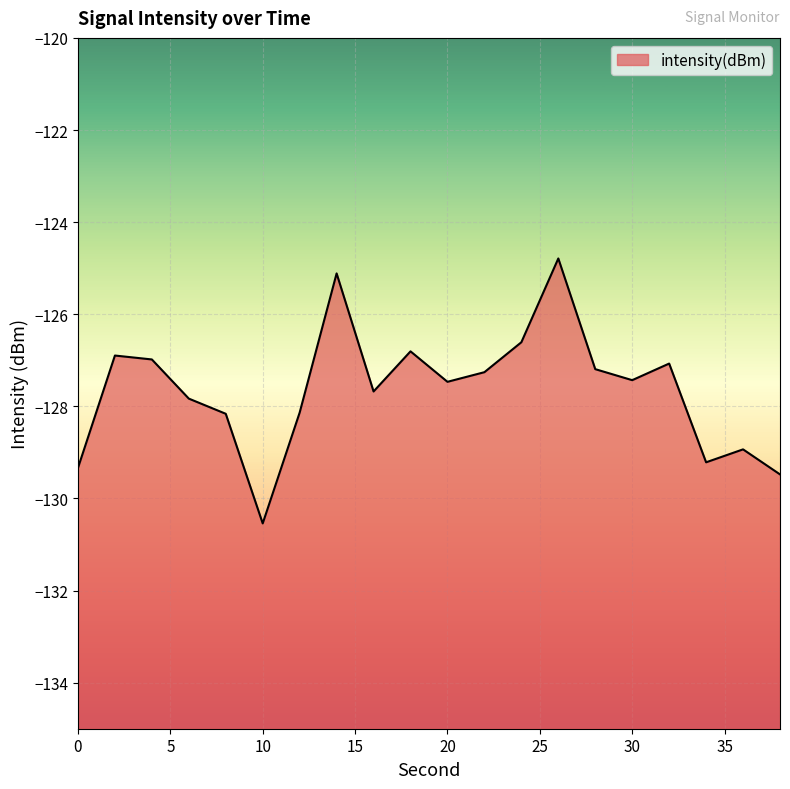

What is the value of the 7th point from the left?

-128.1